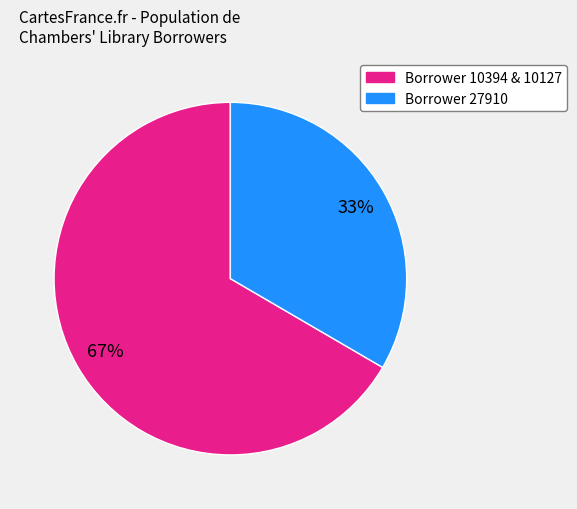

Does any single category account for the majority?

Yes